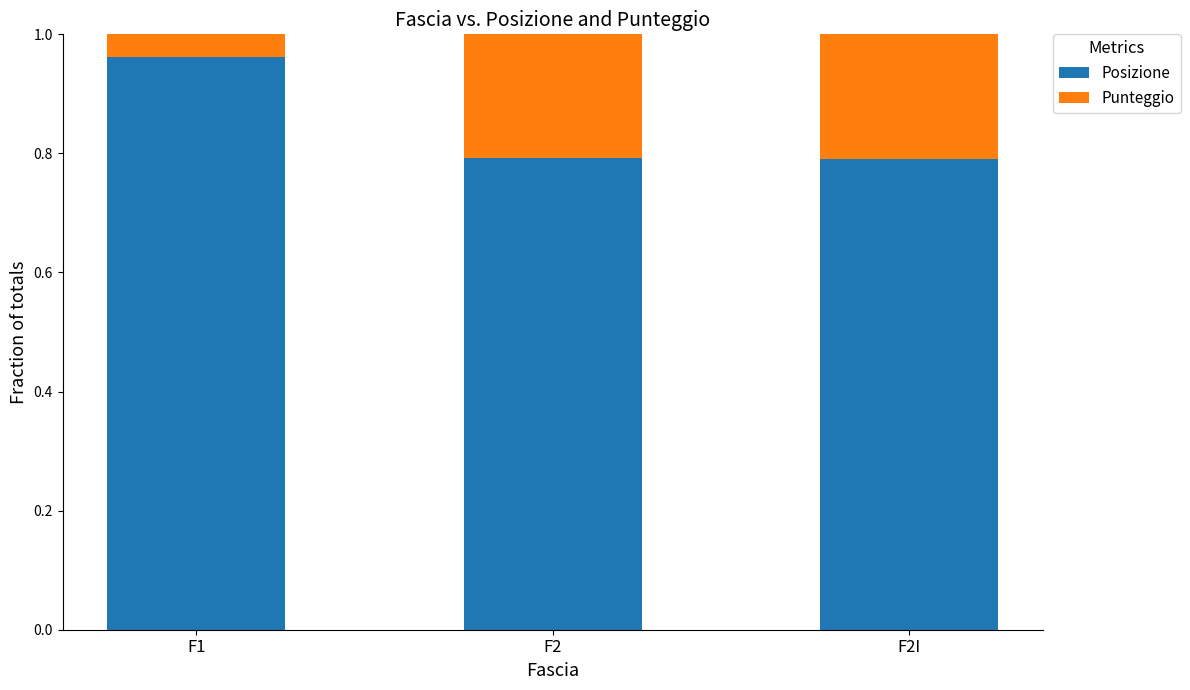

Which category has the highest value in the Posizione series?

F1